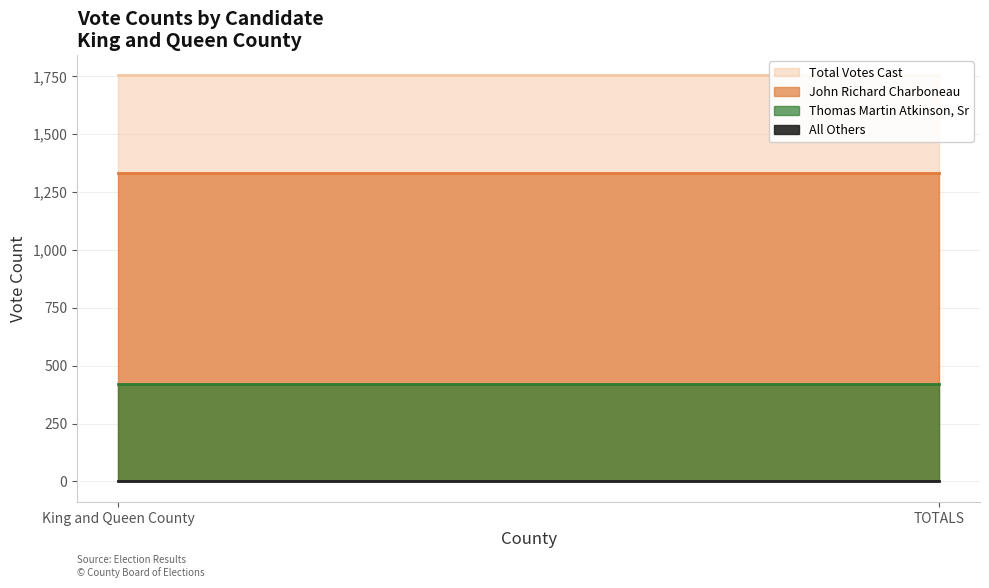

What is the minimum value shown in the chart?

1